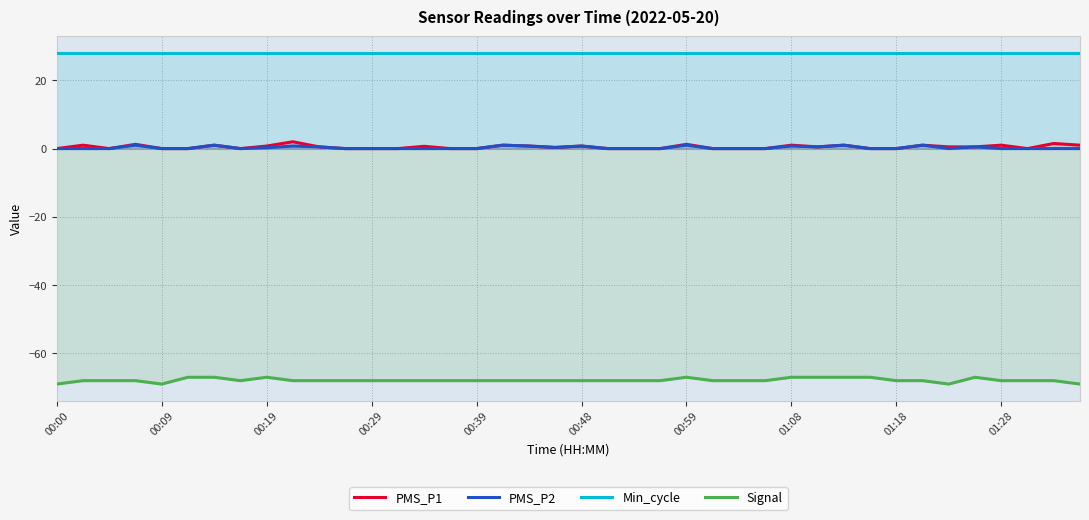

Which series has the largest total across all categories?

Min_cycle